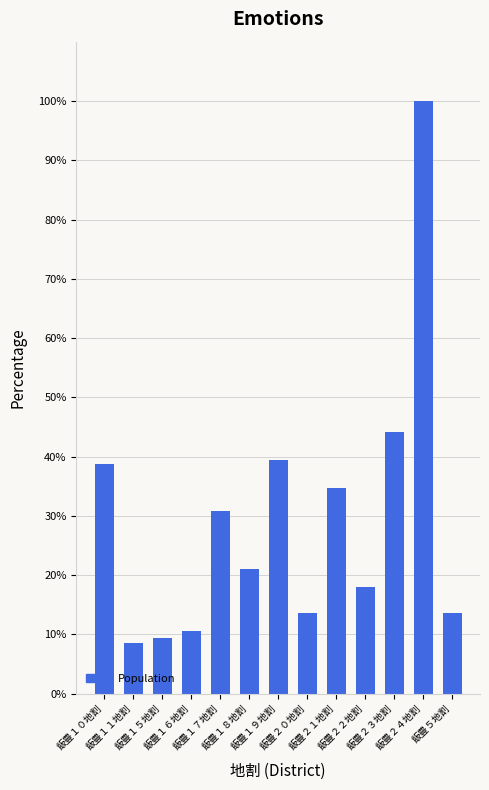

What is the smallest value displayed?

8.6